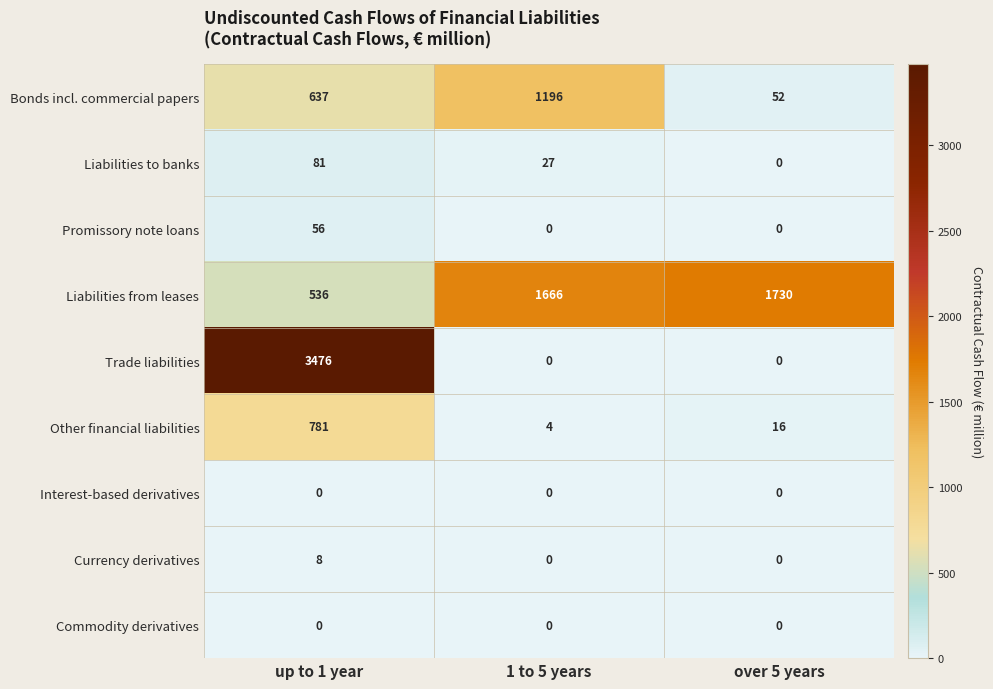

Which series has the widest spread of values?

Trade liabilities